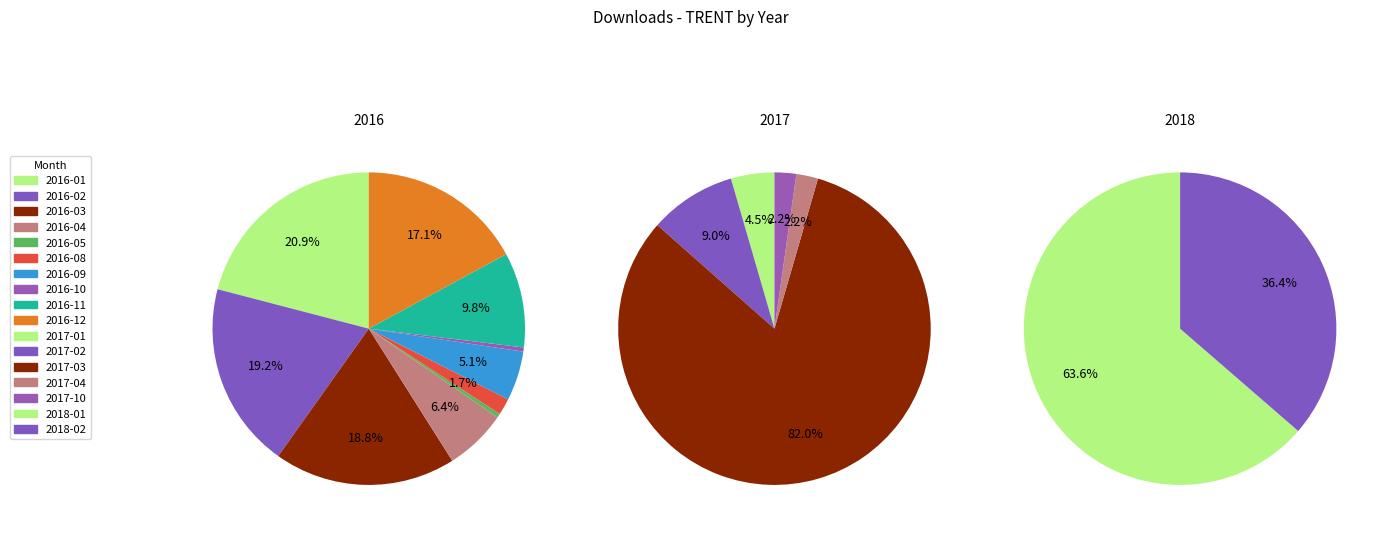

What is the largest slice in the pie chart?

2017-03